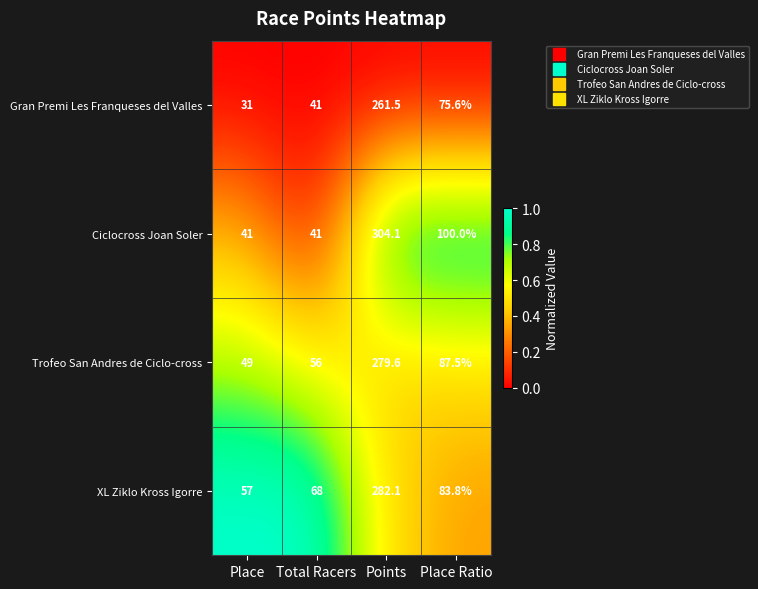

At which category does the chart reach its peak across all series?

Points